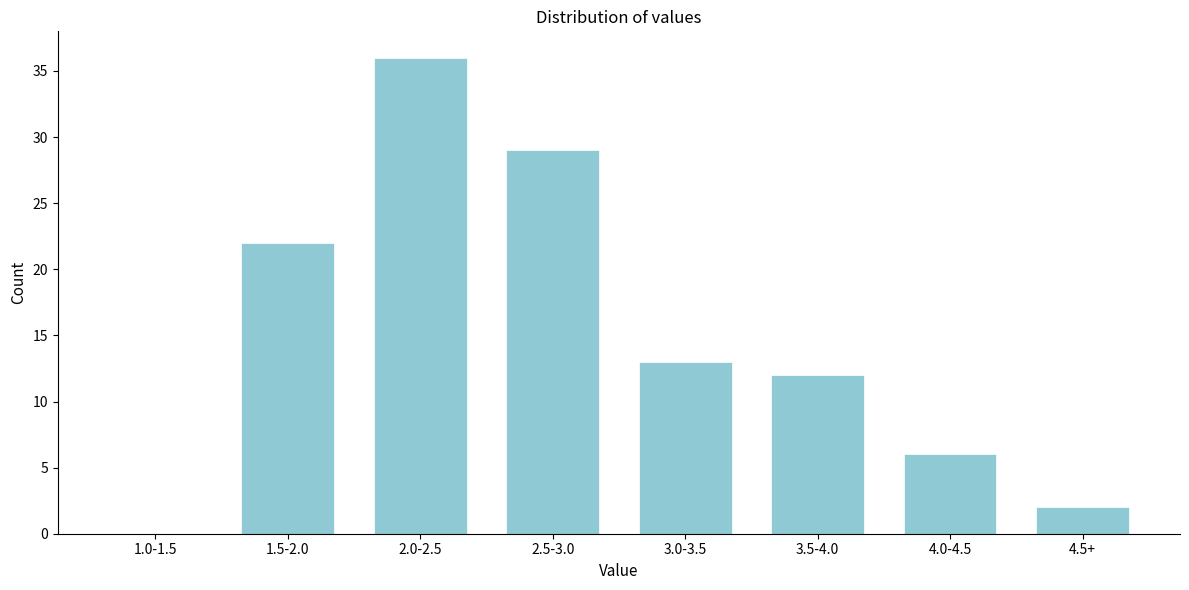

Reading left to right, what are all the values shown in this chart?

1.0-1.5=0	1.5-2.0=22	2.0-2.5=36	2.5-3.0=29	3.0-3.5=13	3.5-4.0=12	4.0-4.5=6	4.5+=2